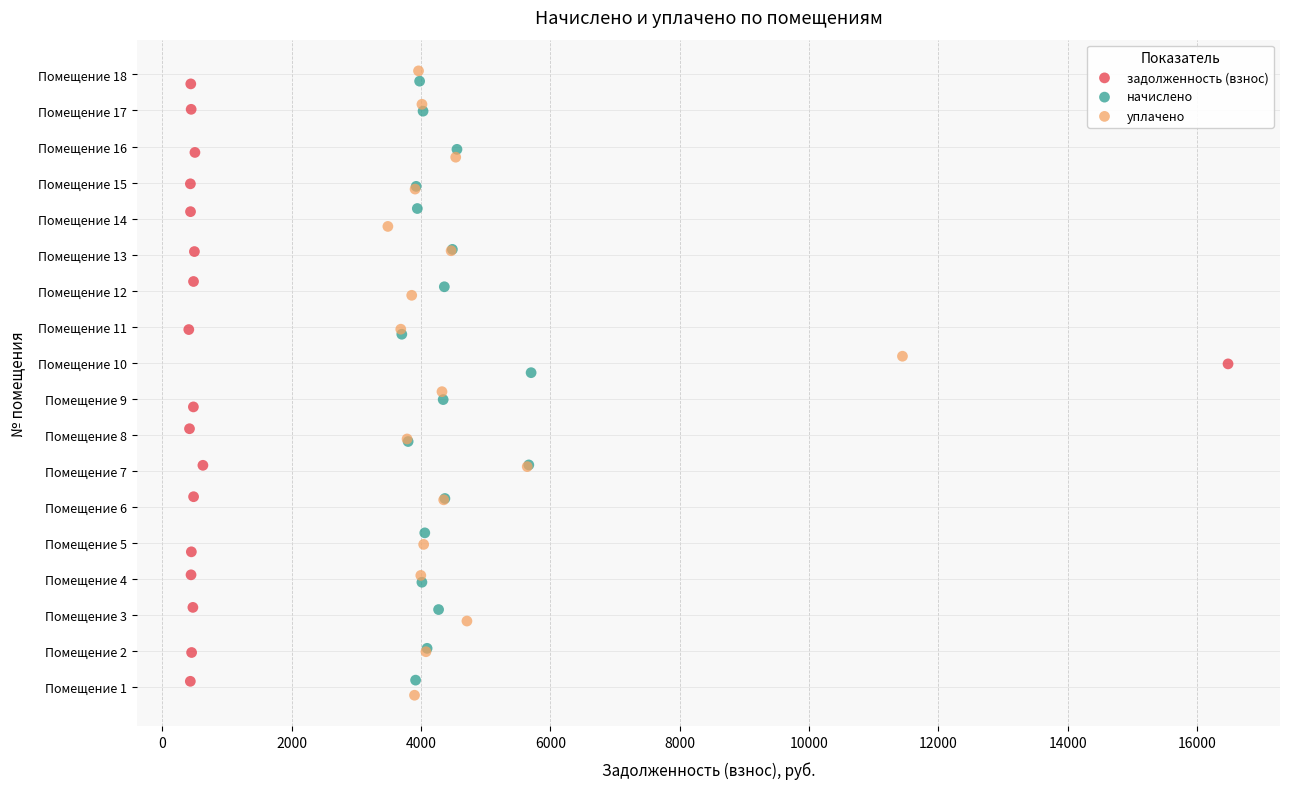

What are all the series names shown in the legend?

задолженность (взнос), начислено, уплачено